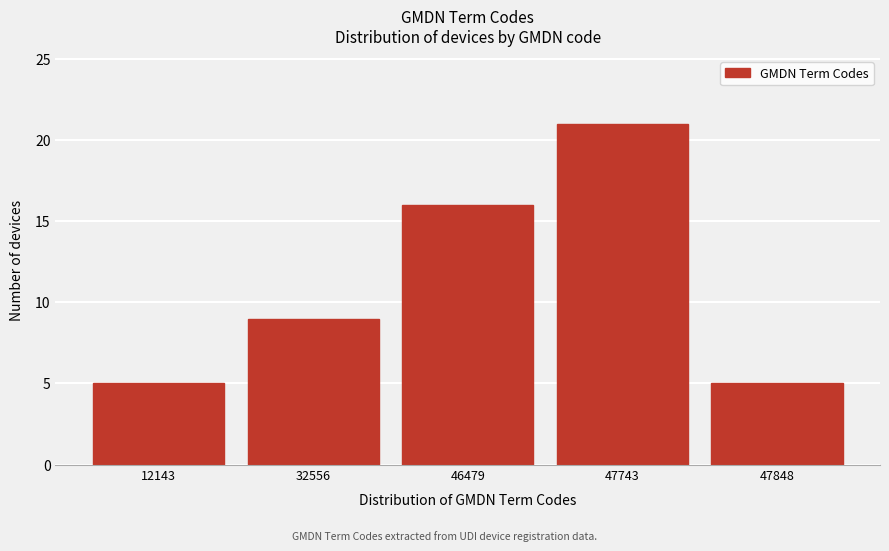

Reading right to left, extract all data points from this chart.

5	21	16	9	5